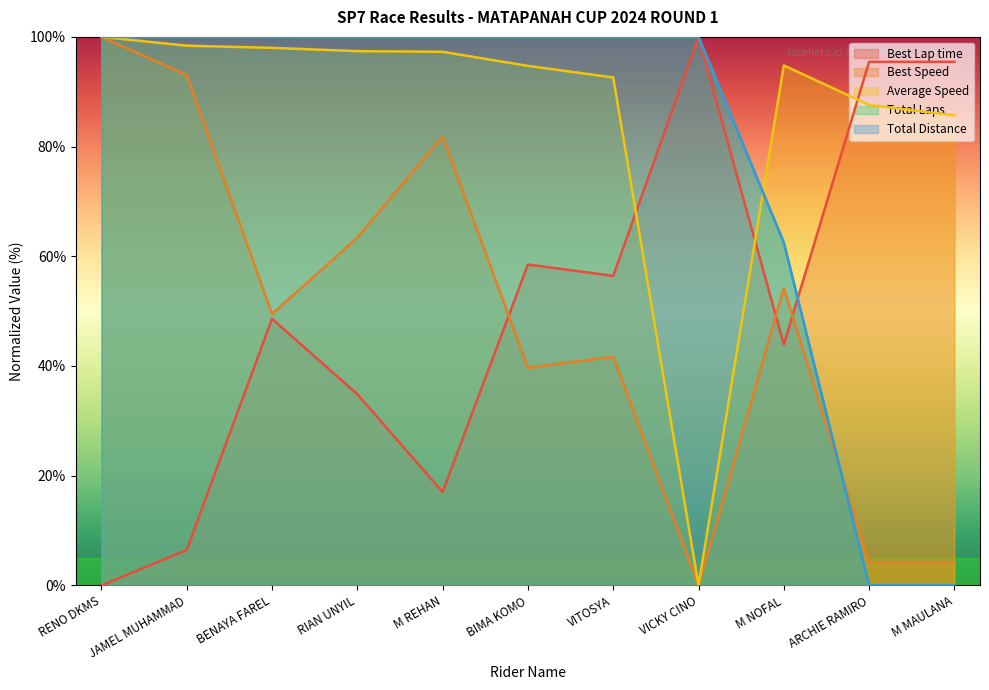

At which category is the sum across all series the highest?

RENO DKMS